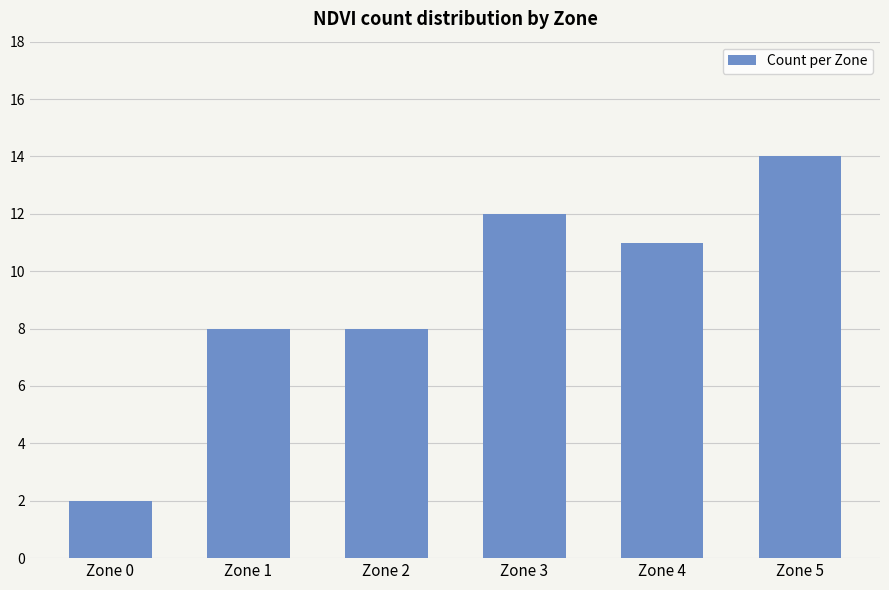

What is the difference between the maximum and minimum values?

12